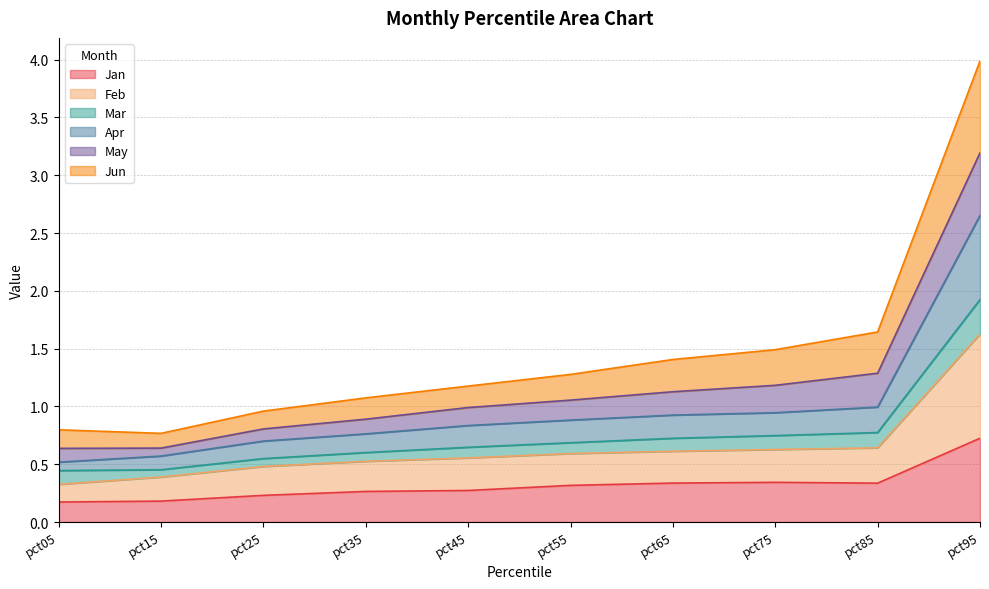

At which label is Jan closest to 0?

pct05